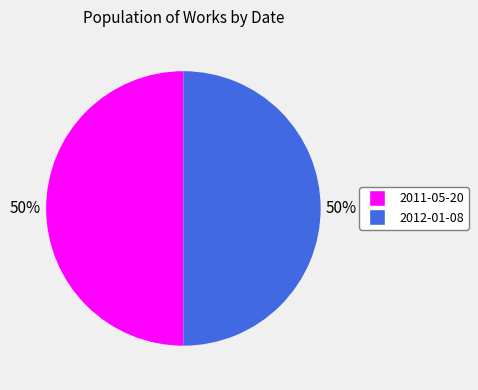

Do 2011-05-20 and 2012-01-08 together represent more than half of the pie?

Yes